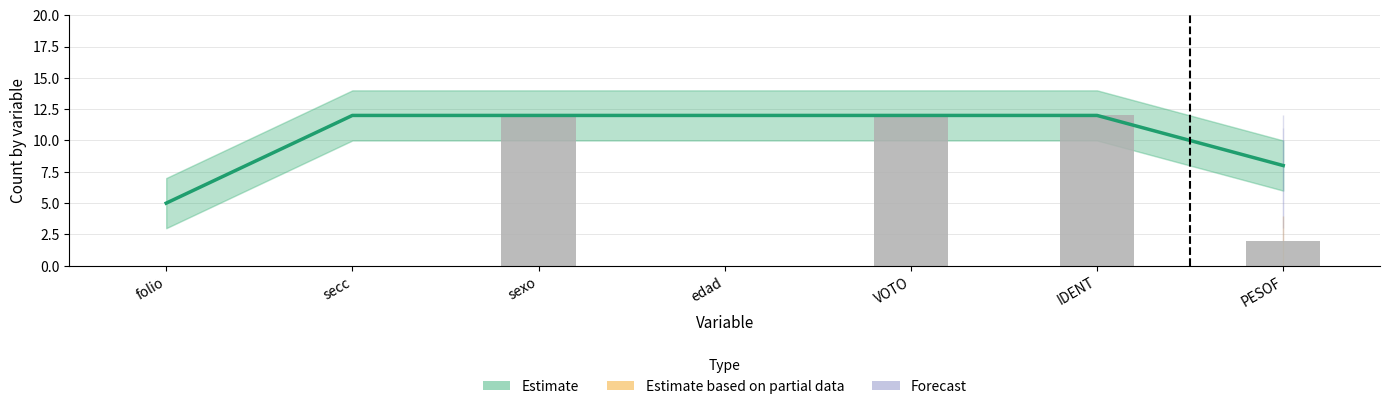

Is it true that Observed equals 2 at PESOF?

True